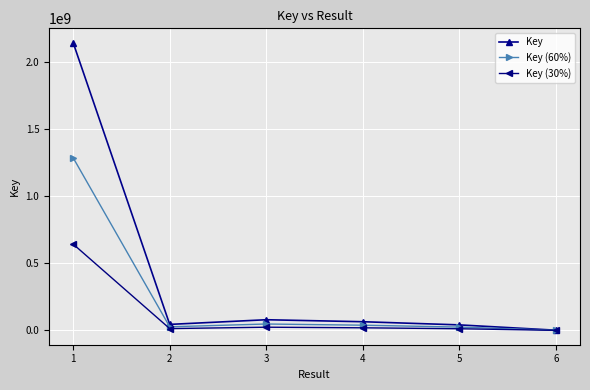

What is the greatest value displayed?

2140791763.0